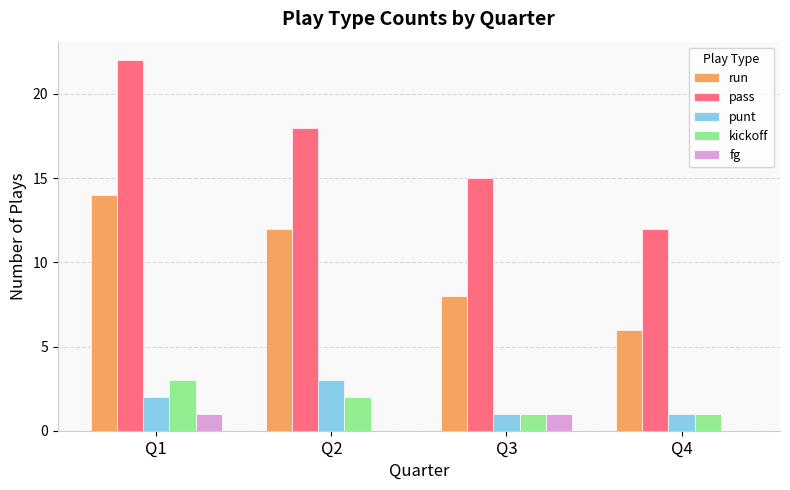

Reading left to right, list all the values displayed in this chart.

run: 14	12	8	6
pass: 22	18	15	12
punt: 2	3	1	1
kickoff: 3	2	1	1
fg: 1	0	1	0